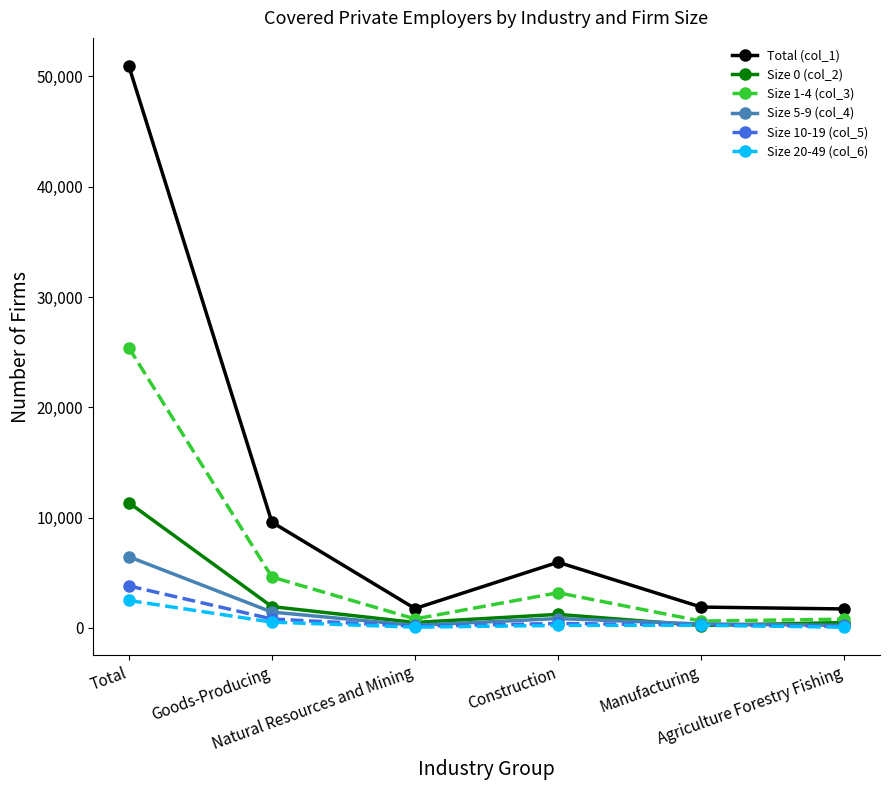

What is the minimum value shown in the chart?

63